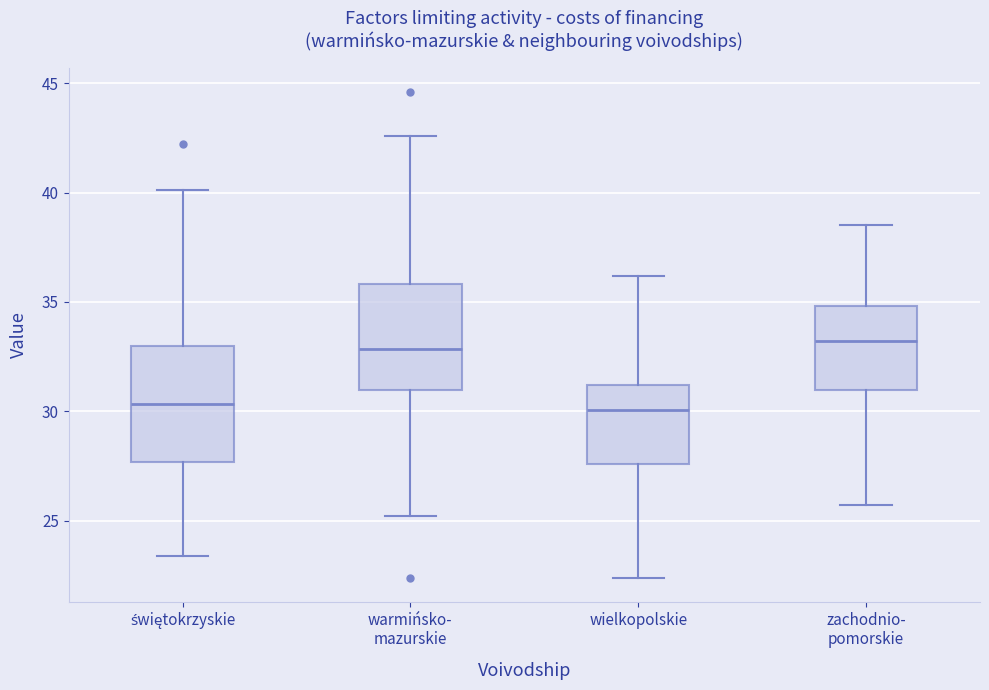

Reading left to right, transcribe this box plot: for each box, give where its median line is, the range the box spans, and where its two whiskers end, as read against the y-axis. The values are not printed on the chart, so give them approximately, as read against the axis.

świętokrzyskie: median 30.5, box 27.5 to 33.0, whiskers 23.5 to 40.0
warmińsko- mazurskie: median 33.0, box 31.0 to 36.0, whiskers 25.0 to 42.5
wielkopolskie: median 30.0, box 27.5 to 31.0, whiskers 22.5 to 36.0
zachodnio- pomorskie: median 33.0, box 31.0 to 35.0, whiskers 25.5 to 38.5